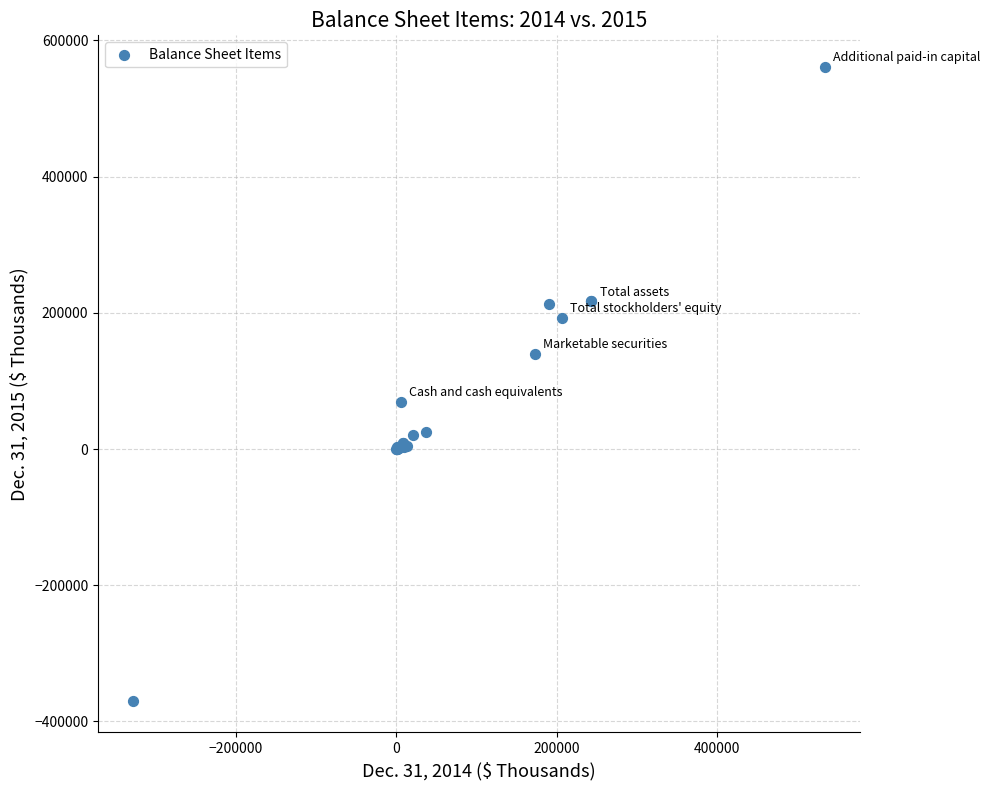

What Y value in the scatter plot is closest to 95868?

69482